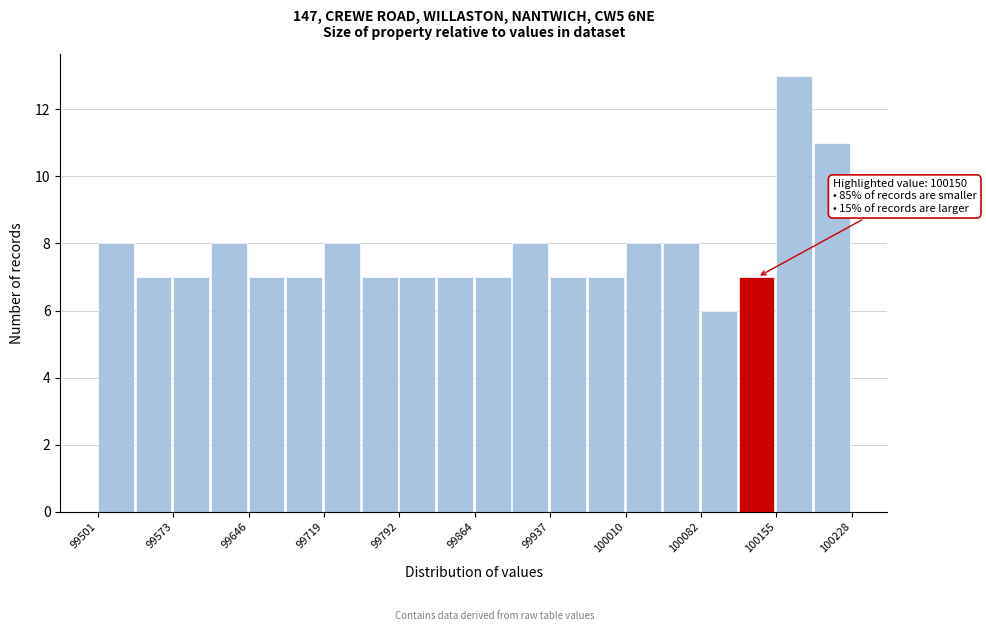

Read against the x-axis, roughly where is the centre of the tallest bar?

100170